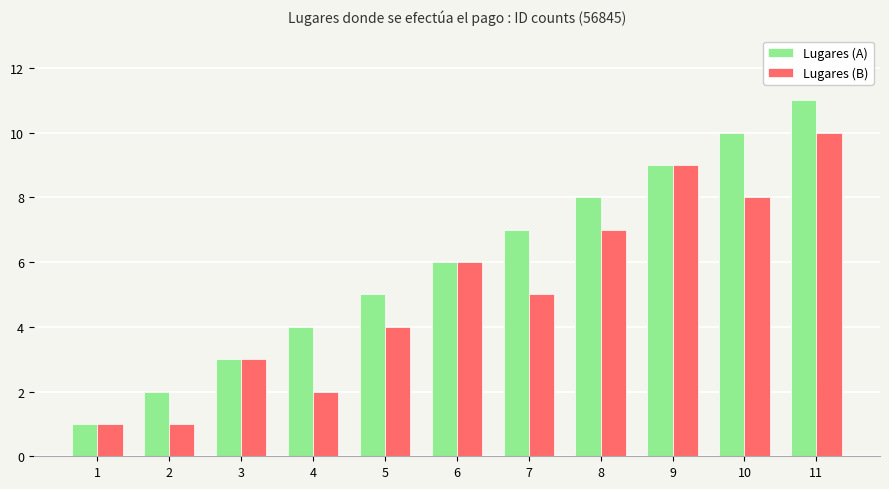

True or false: Lugares (B) has a value of 2 at 4.

True